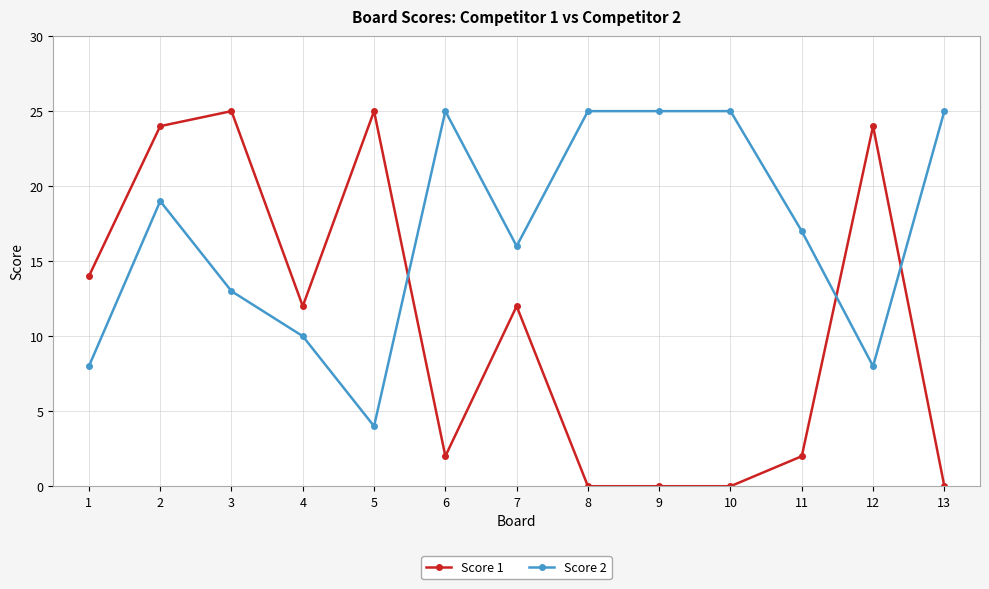

How many distinct data groups are displayed?

2